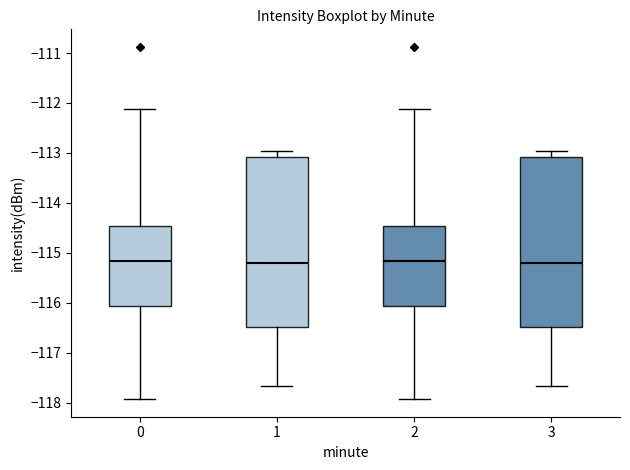

Reading left to right, transcribe this box plot: for each box, give where its median line is, the range the box spans, and where its two whiskers end, as read against the y-axis. The values are not printed on the chart, so give them approximately, as read against the axis.

0: median -115.2, box -116.1 to -114.5, whiskers -117.9 to -112.1
1: median -115.2, box -116.5 to -113.1, whiskers -117.7 to -113.0
2: median -115.2, box -116.1 to -114.5, whiskers -117.9 to -112.1
3: median -115.2, box -116.5 to -113.1, whiskers -117.7 to -113.0